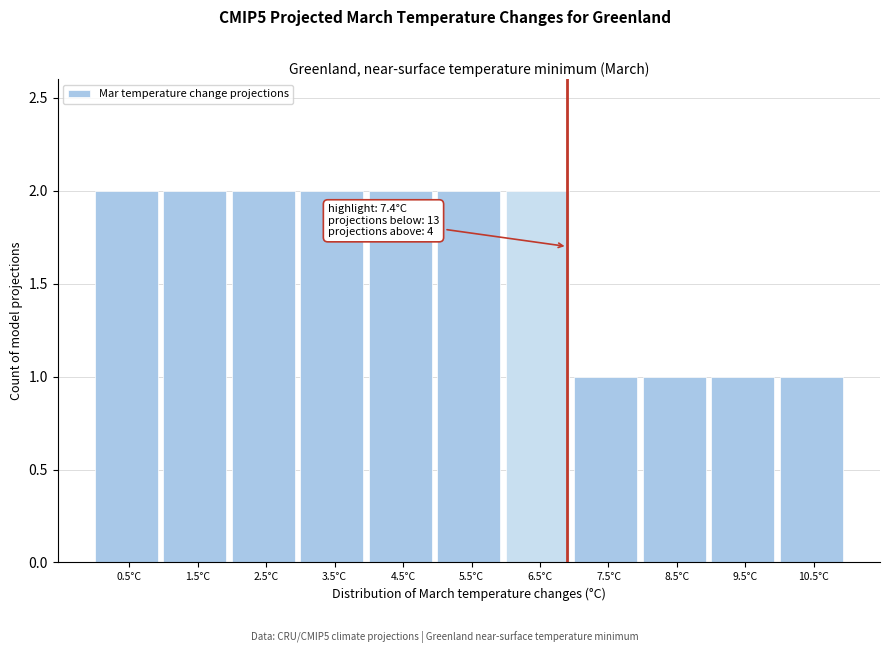

Reading right to left, list all the values displayed in this chart.

10.5°C=1	9.5°C=1	8.5°C=1	7.5°C=1	6.5°C=2	5.5°C=2	4.5°C=2	3.5°C=2	2.5°C=2	1.5°C=2	0.5°C=2